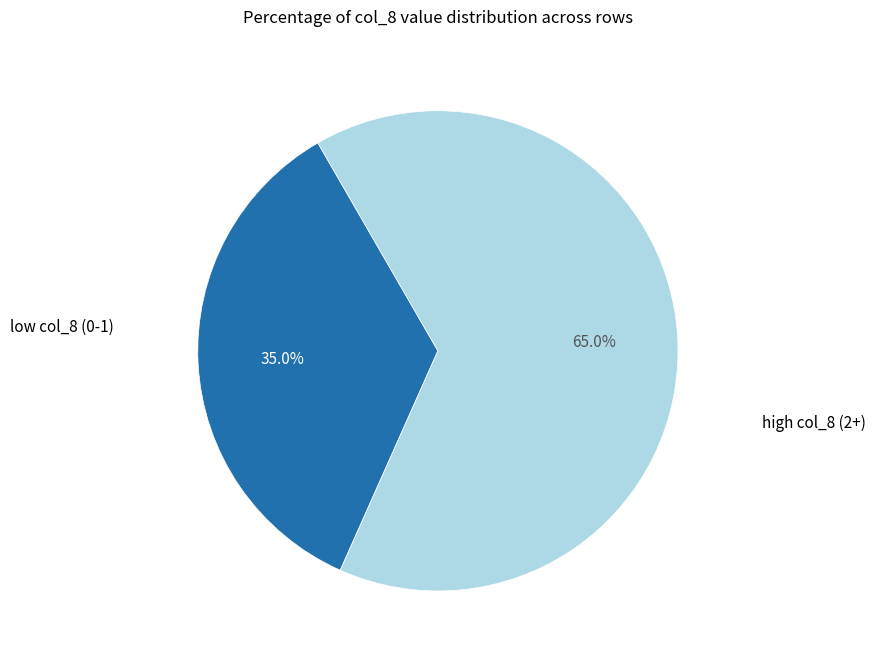

How many segments does this pie chart have?

2